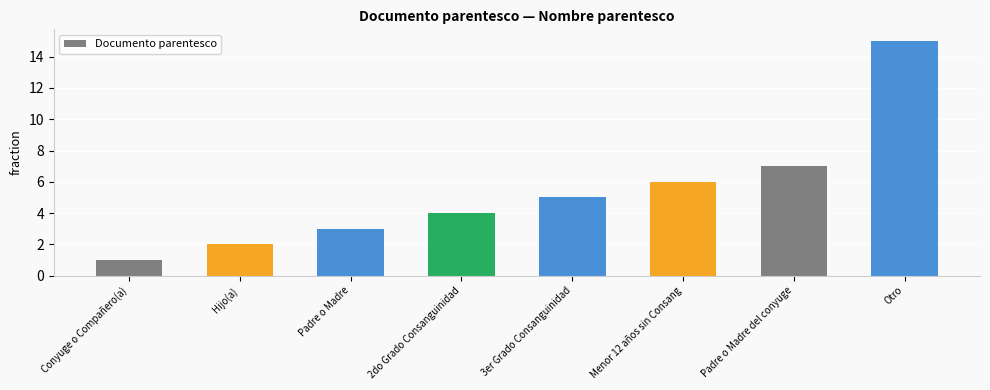

What is the ratio of the value at 2do Grado Consanguinidad to the value at Hijo(a)?

2.0